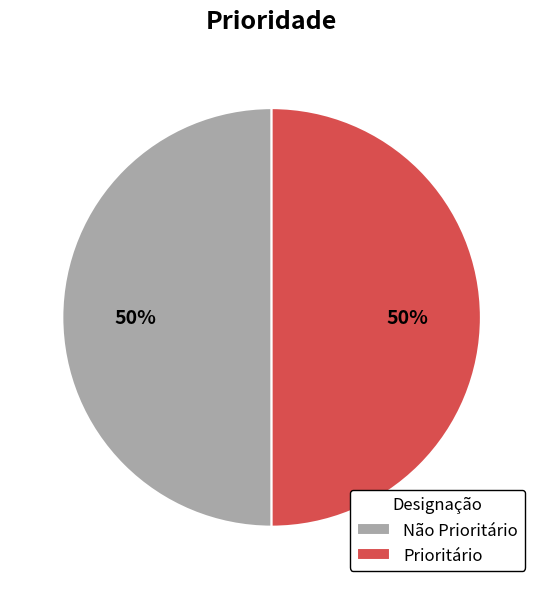

What is the ratio of the value at Não Prioritário to the value at Prioritário?

1.0